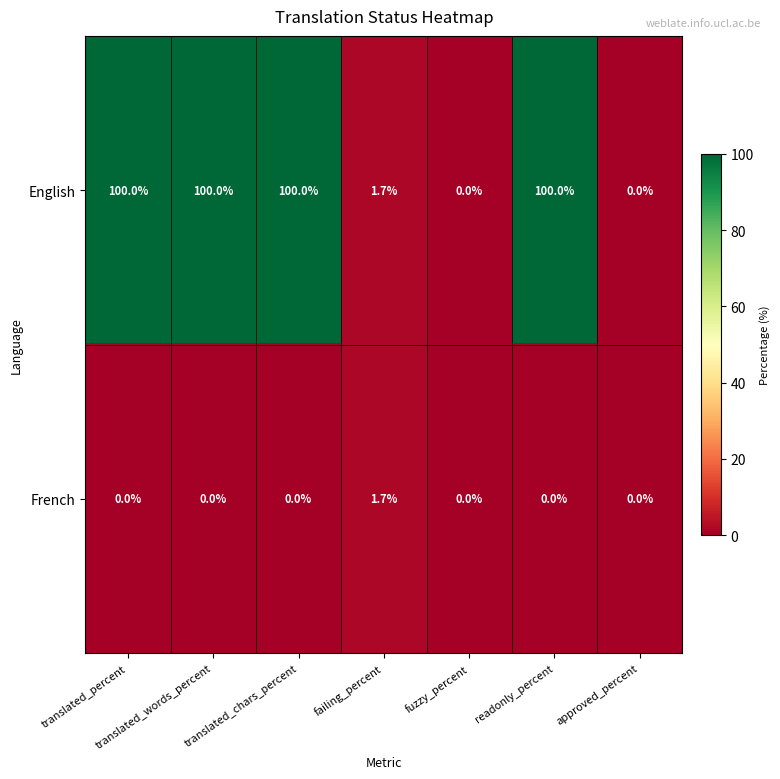

What is the difference between the maximum and minimum values in the French series?

1.7